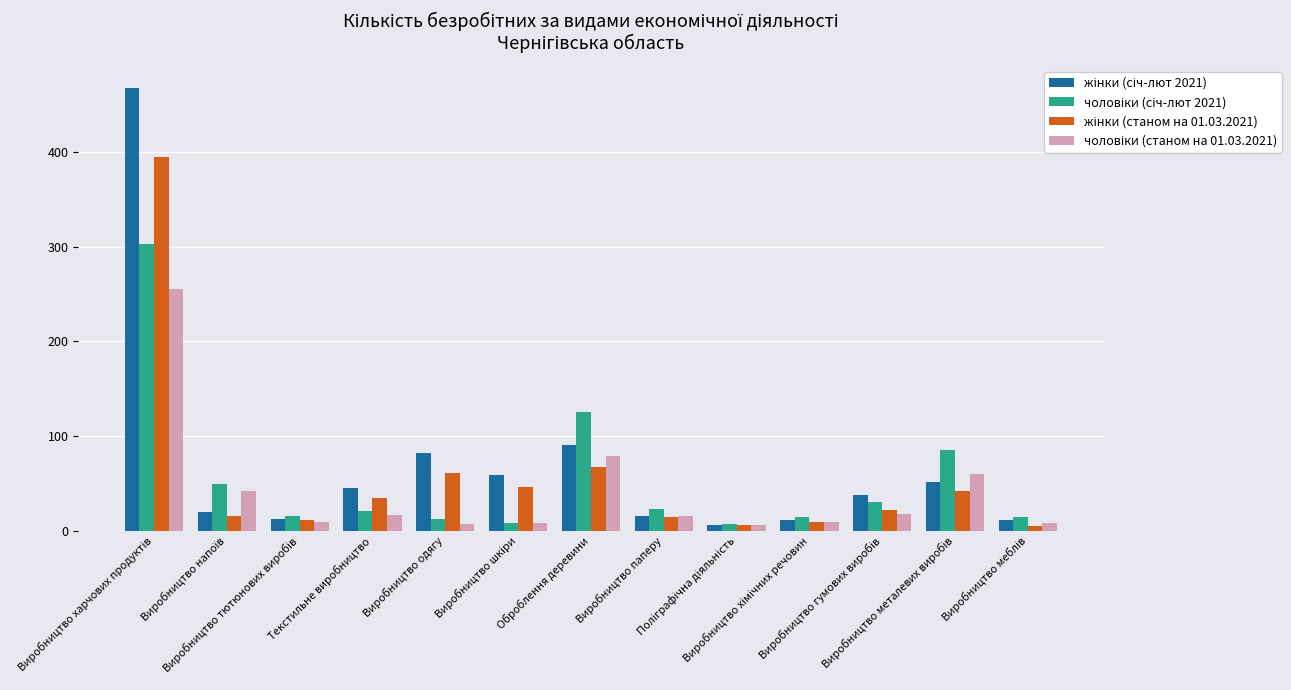

Does the chart contain any negative values?

No